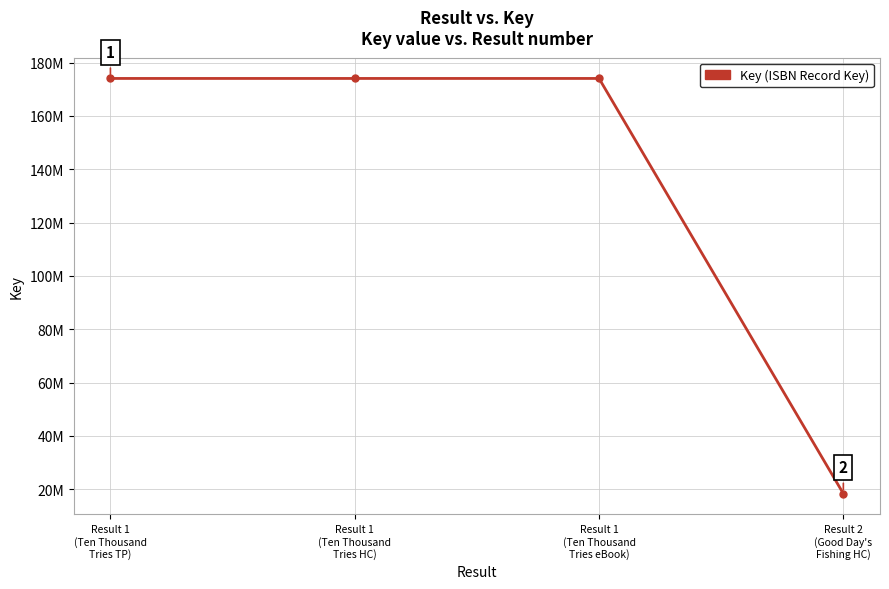

What is the maximum value shown in the chart?

174026030